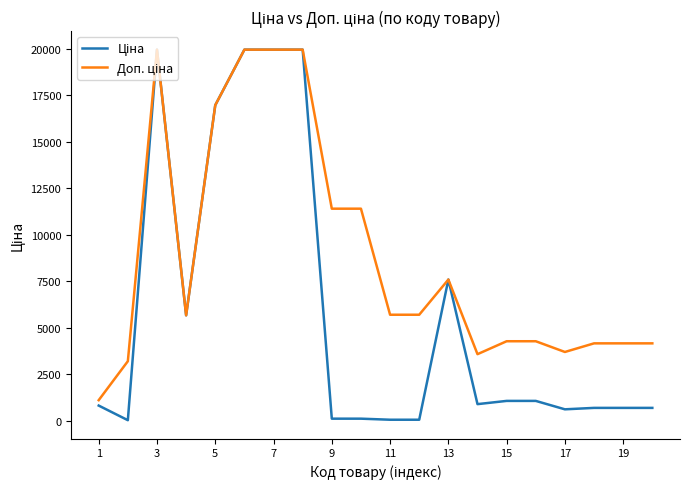

What is the average value of the Ціна series?

5851.6